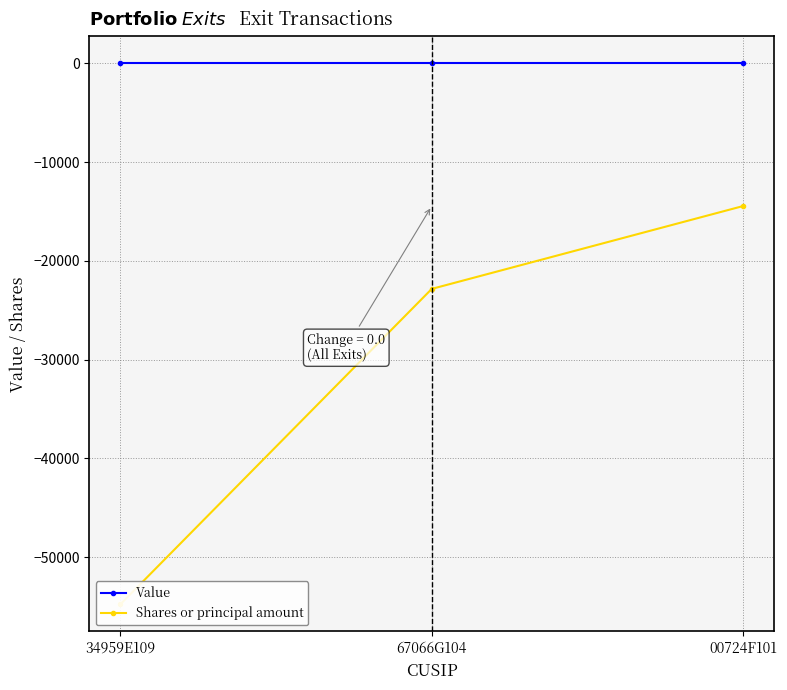

Reading right to left, list all the values displayed in this chart.

Value: 0	0	0
Shares or principal amount: -14455	-22843	-54775